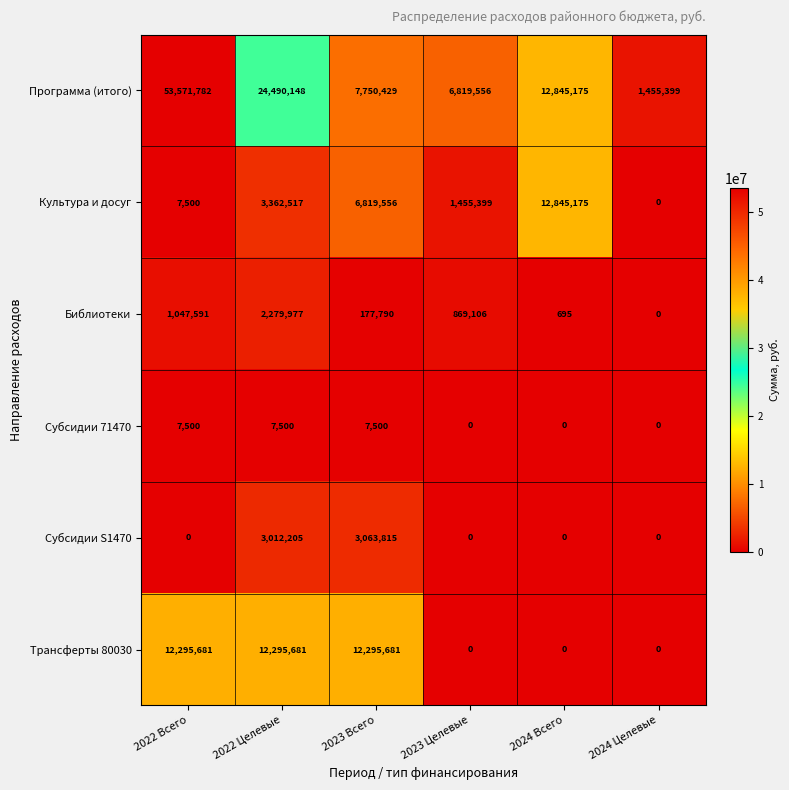

At which category is the sum across all series the highest?

2022 Всего